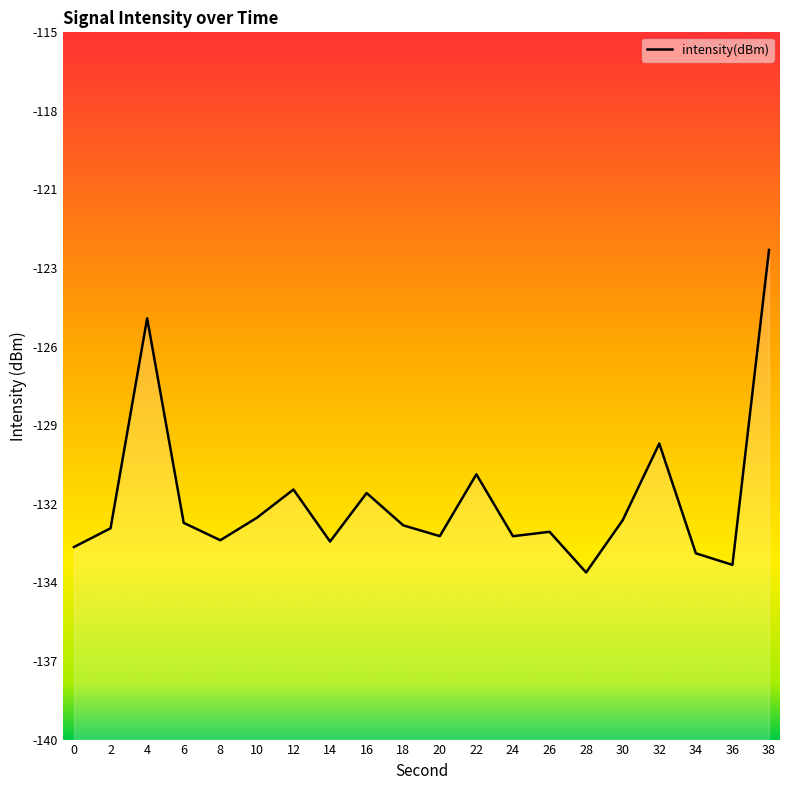

List the labels in order of value, largest first.

38, 4, 32, 22, 12, 16, 10, 30, 6, 18, 2, 26, 20, 24, 8, 14, 0, 34, 36, 28